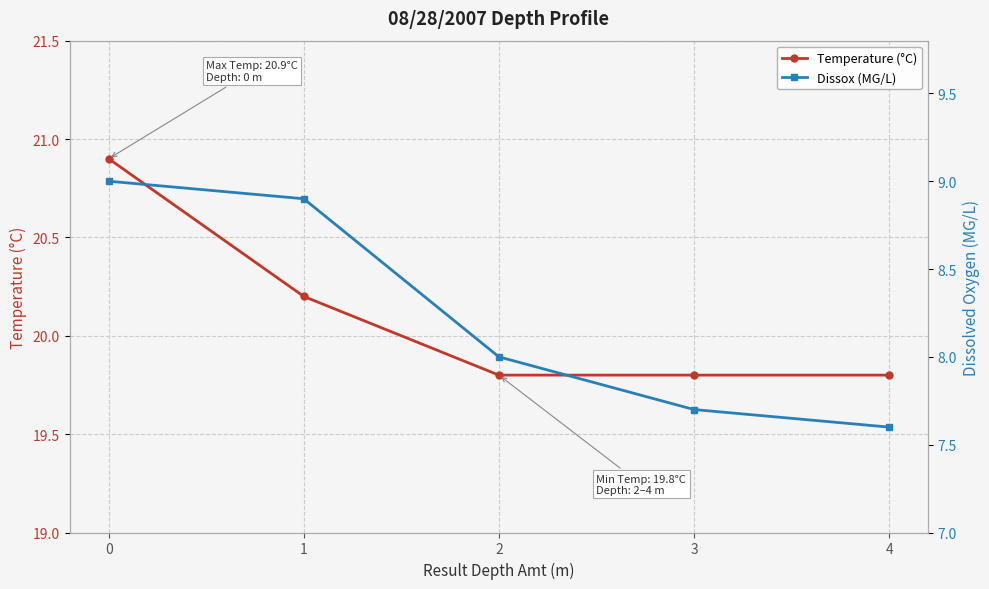

List the labels in order of Dissox (MG/L) value, smallest first.

4, 3, 2, 1, 0